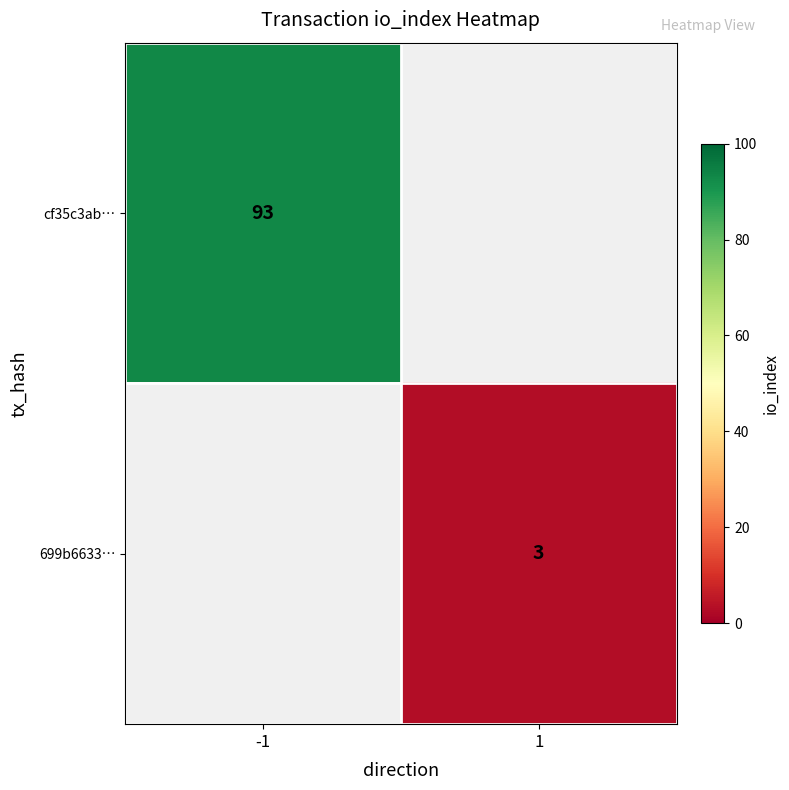

True or false: 699b6633… has a value of 3 at 1.

True